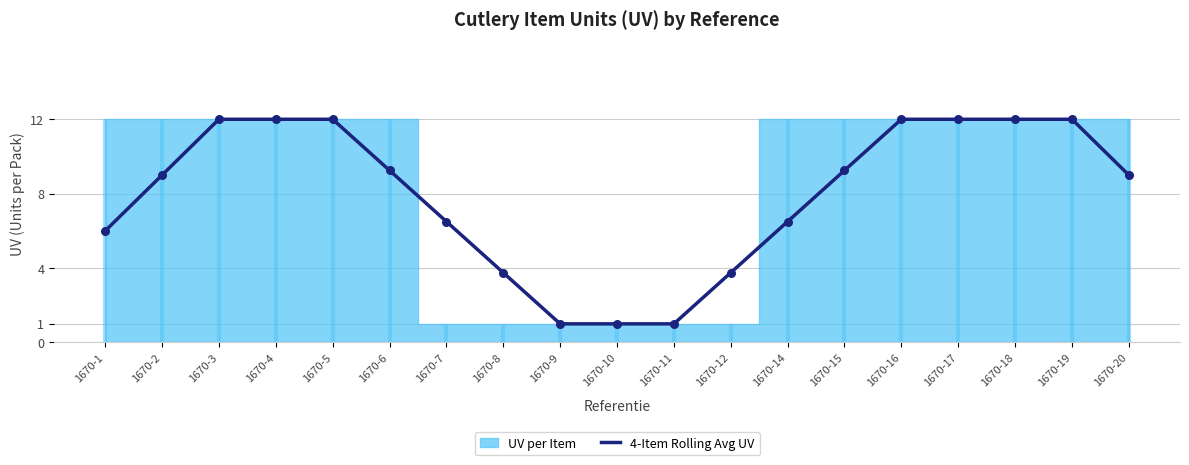

What is the change in value from 1670-4 to 1670-10?

-11.0